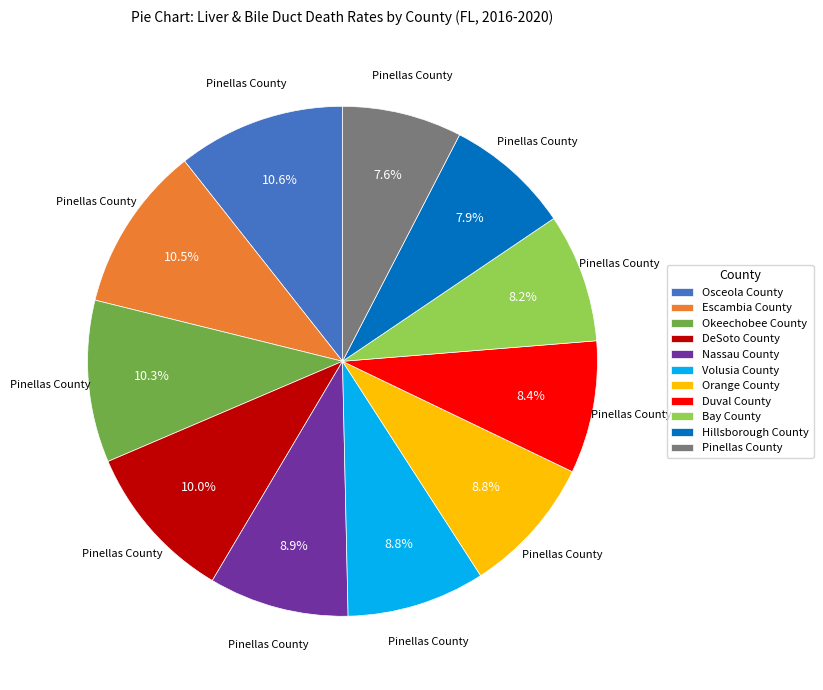

How many segments does this pie chart have?

11